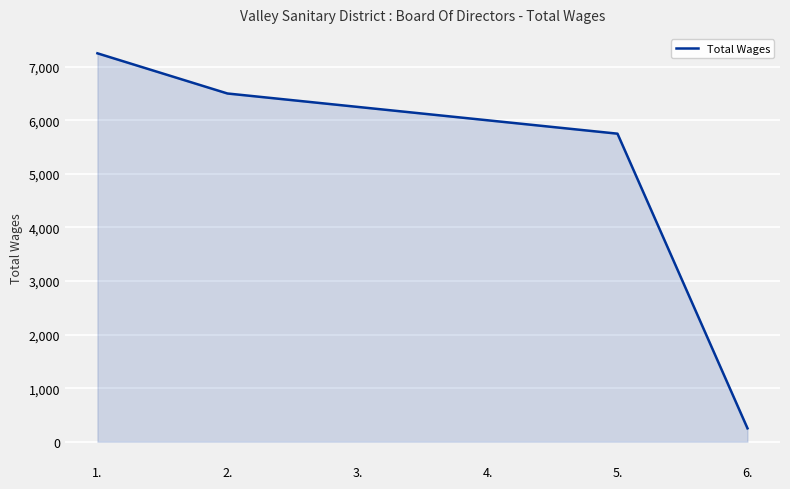

What is the minimum value shown in the chart?

250